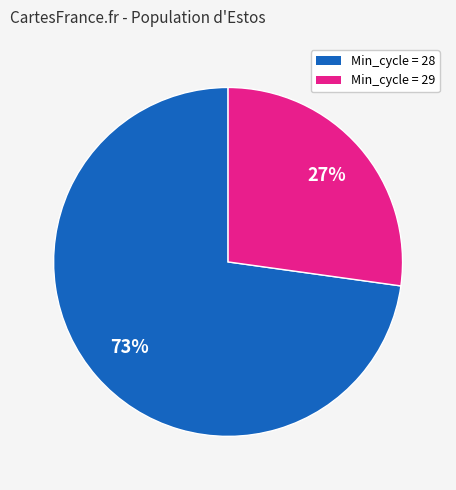

How many slices are in this pie chart?

2